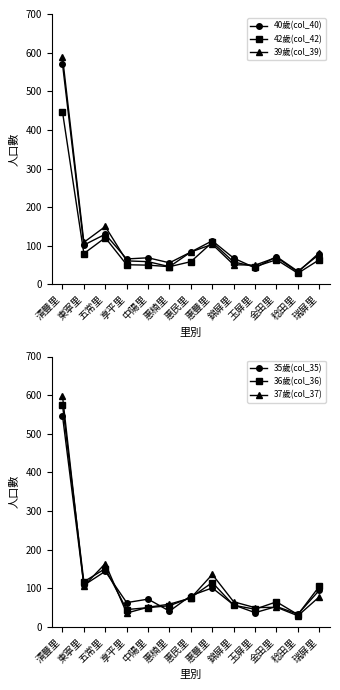

What is the value of the 36歲(col_36) point at the 11th from the left?

65